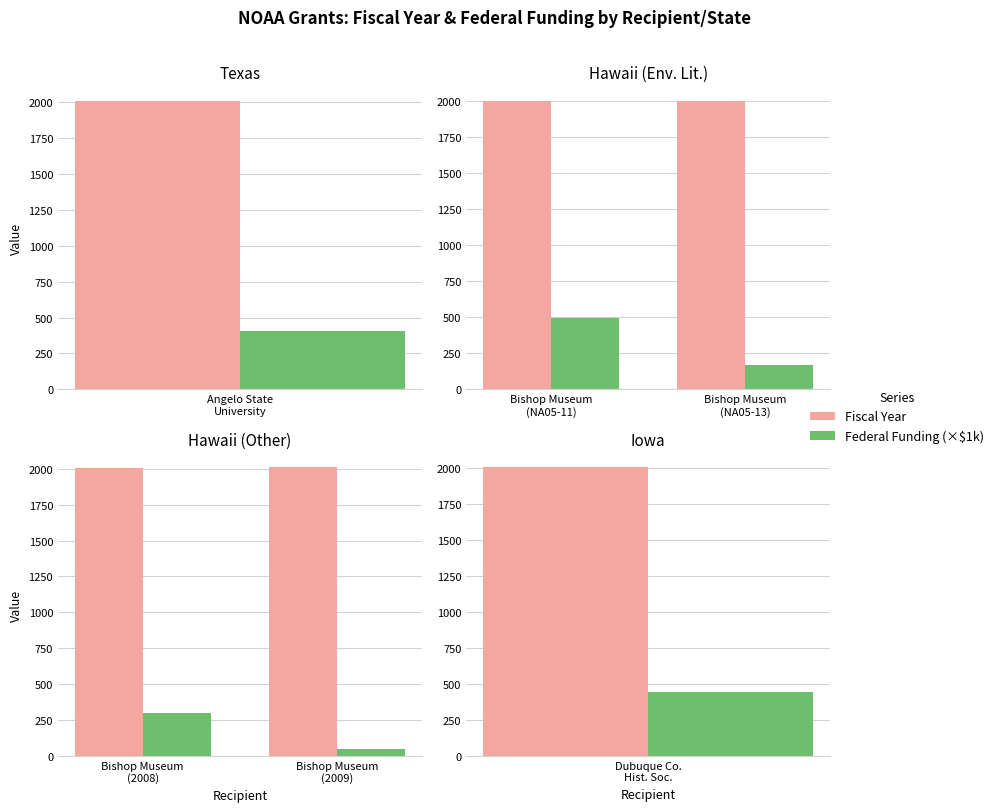

The Fiscal Year series shows 790.5 at 1. True or false?

False